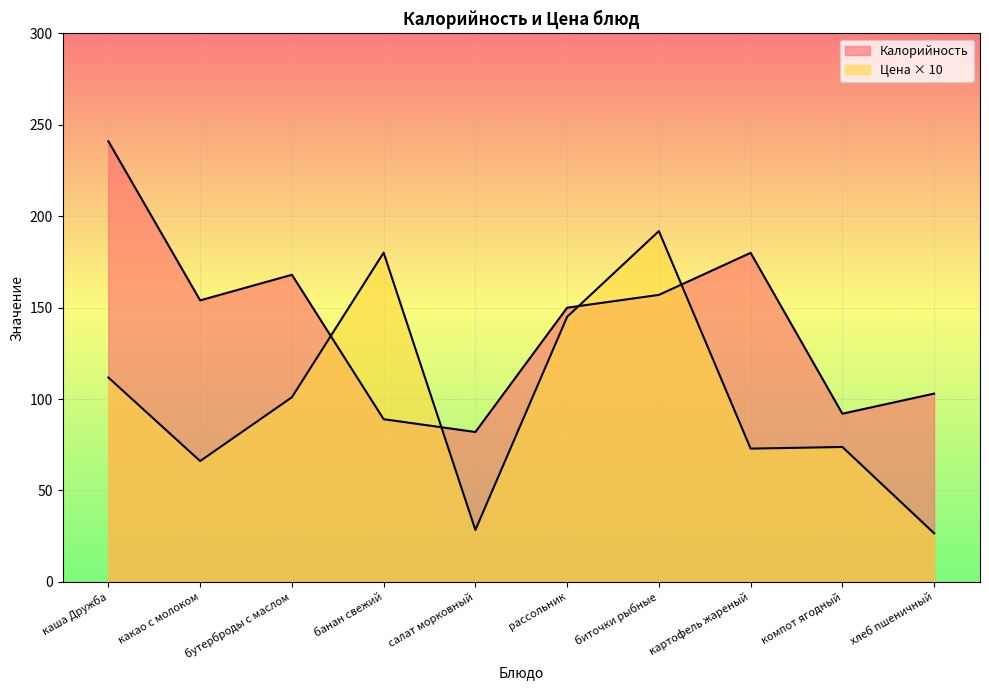

Which category has the highest value across all series?

каша Дружба